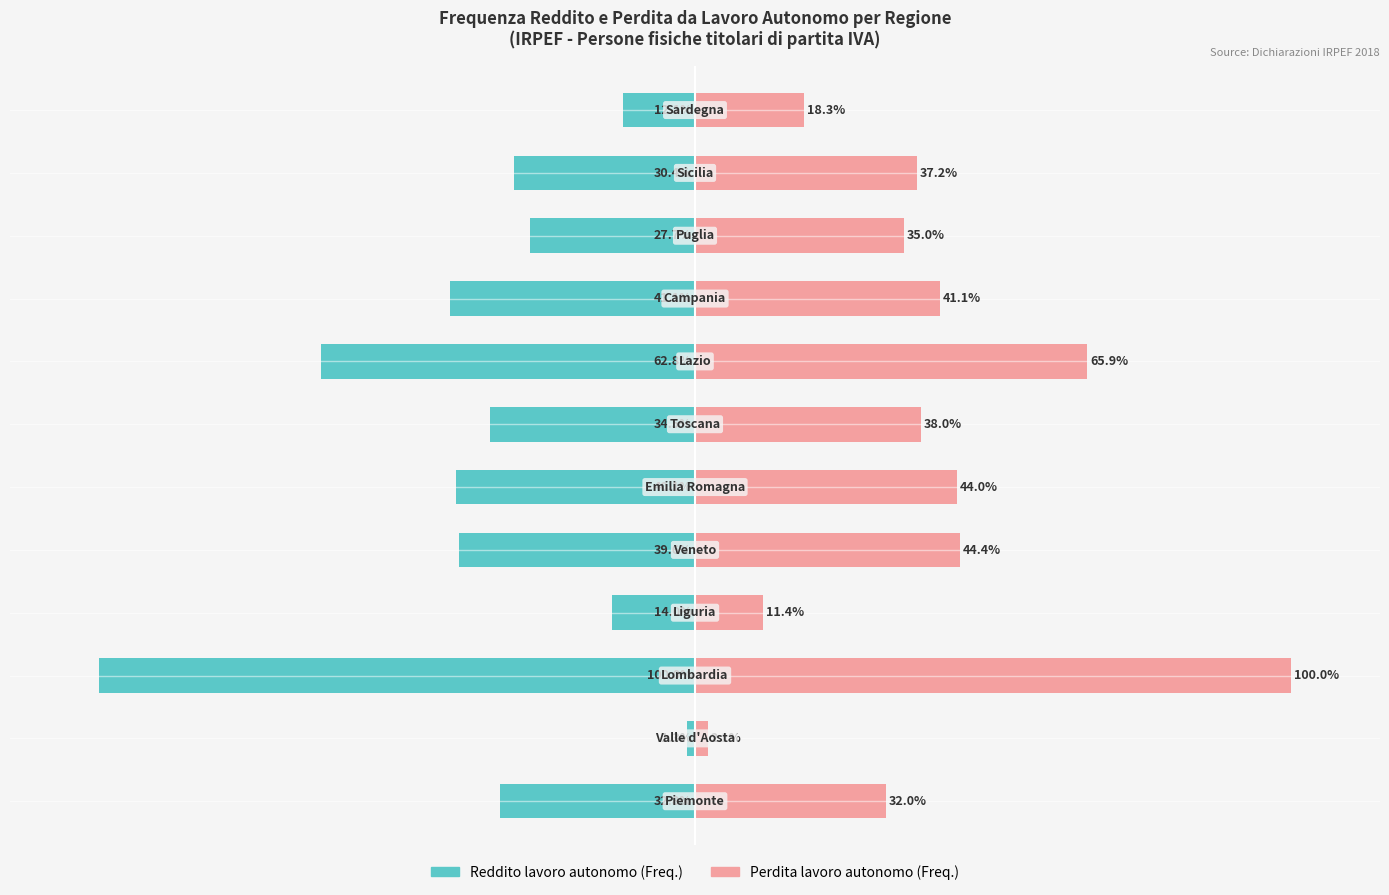

At how many categories does at least one series exceed -39?

12